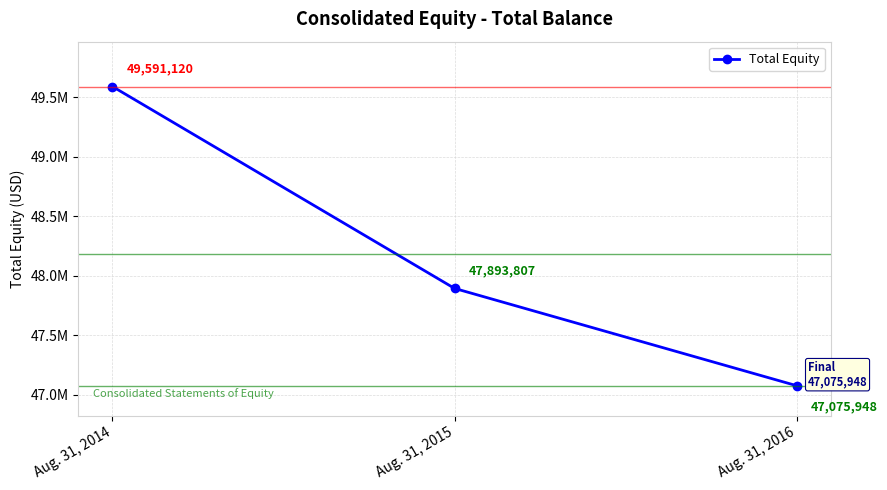

Does the chart have visible grid lines?

Yes